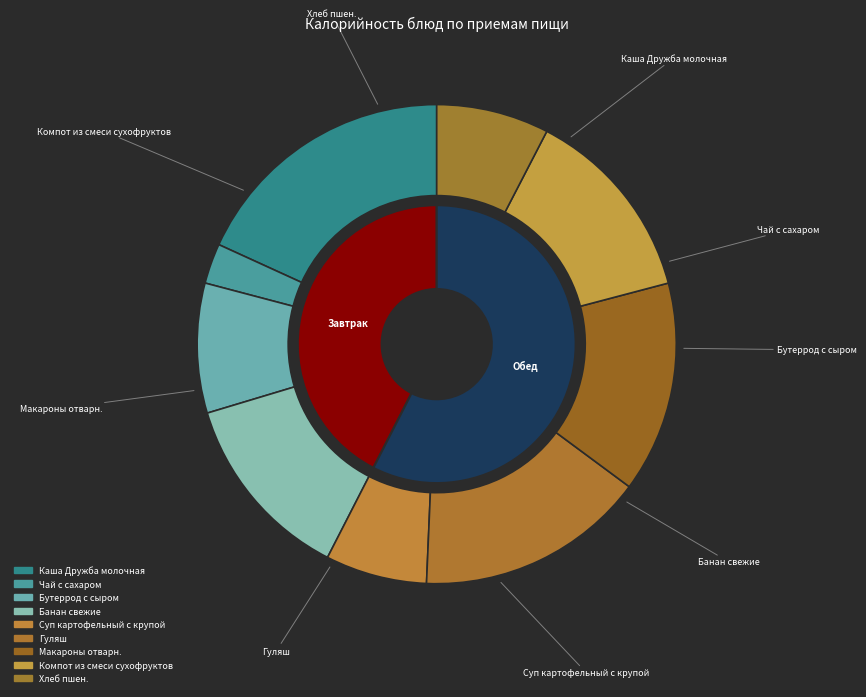

What is the change in value from Чай с сахаром to Гуляш?

+189